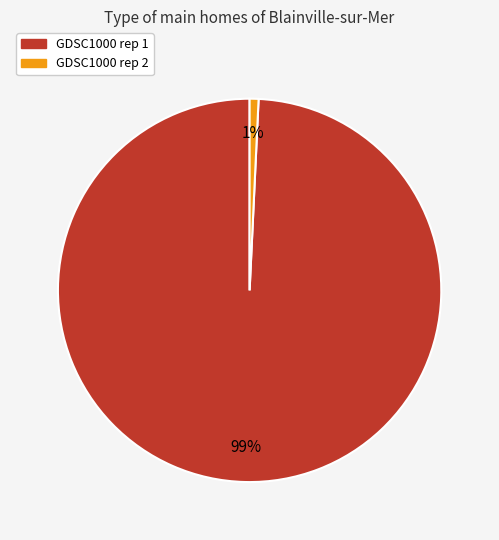

What is the smallest slice in the pie chart?

GDSC1000 rep 2